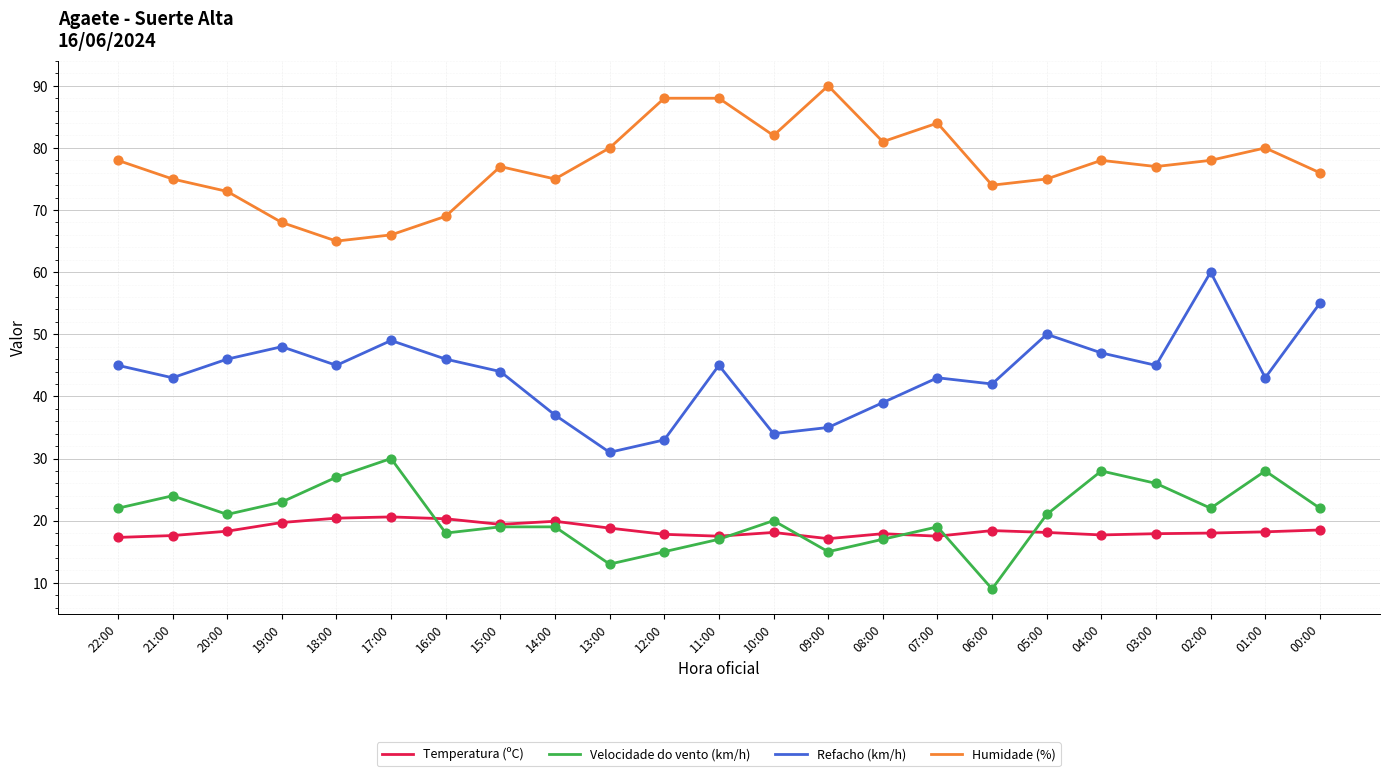

Is the value of Velocidade do vento (km/h) at 09:00 greater than the value of Humidade (%) at 21:00?

No